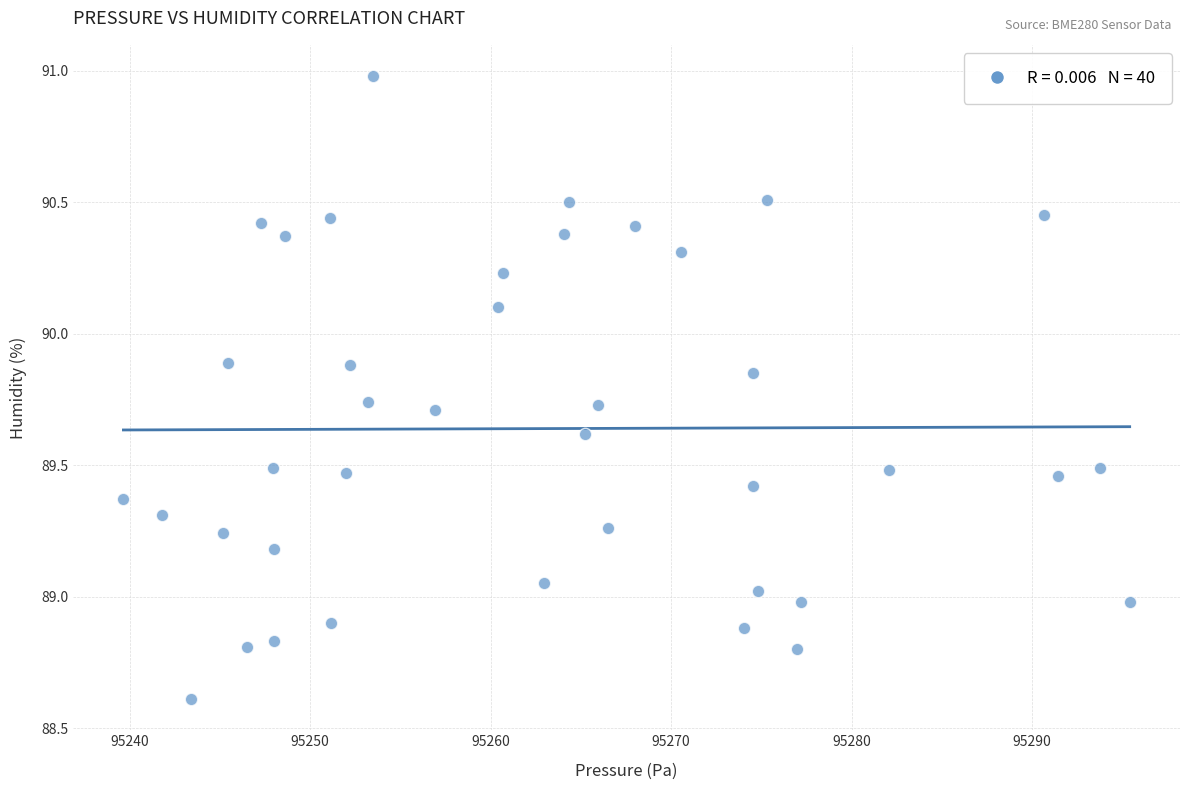

What is the range of X values (max minus min)?

55.8